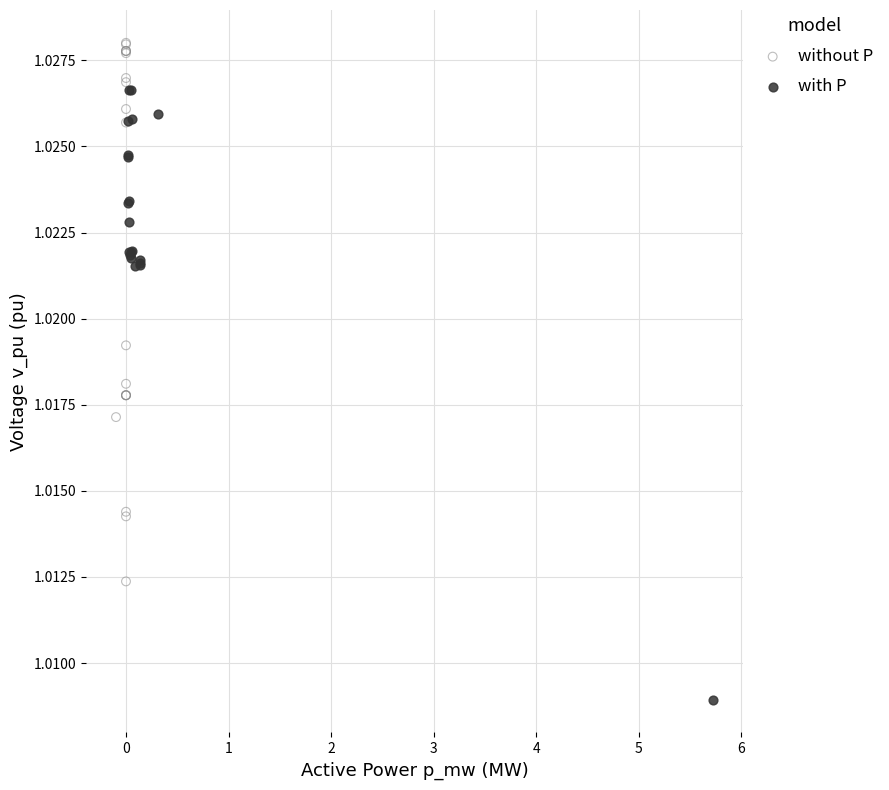

Which series has the widest spread of Y values?

with P